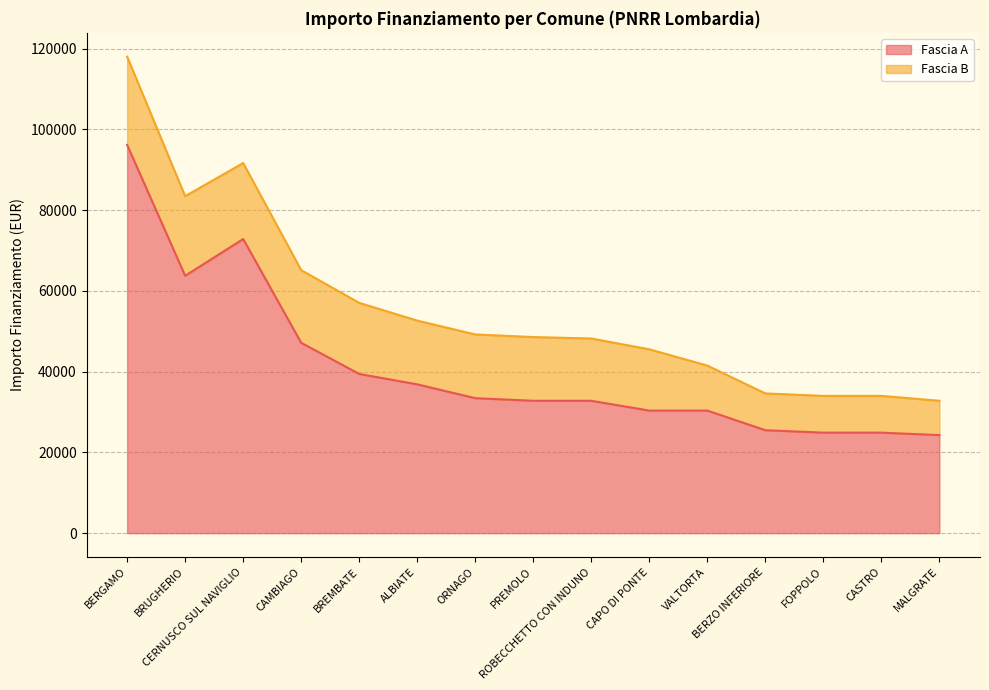

Does the chart have visible grid lines?

Yes